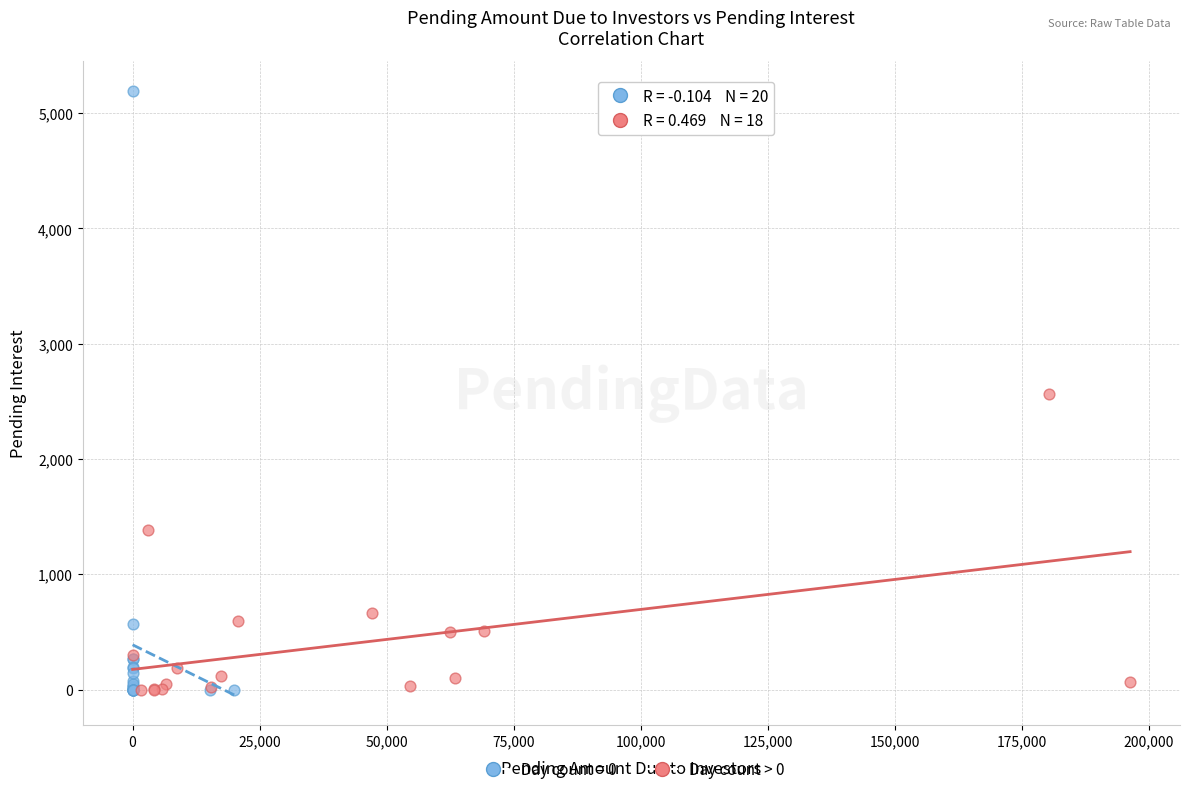

Which series reaches the maximum Y coordinate?

Day count = 0